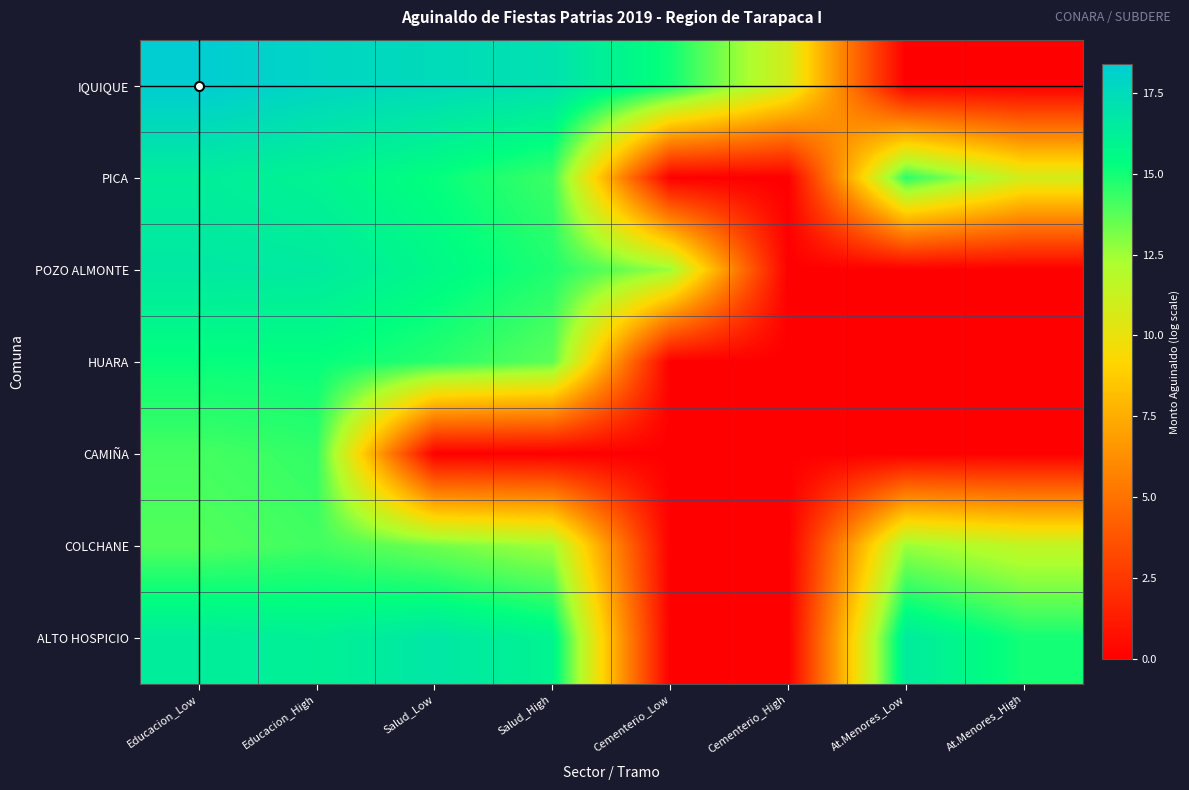

Rank the series by their maximum value, from highest to lowest.

IQUIQUE, ALTO HOSPICIO, POZO ALMONTE, PICA, HUARA, CAMIÑA, COLCHANE